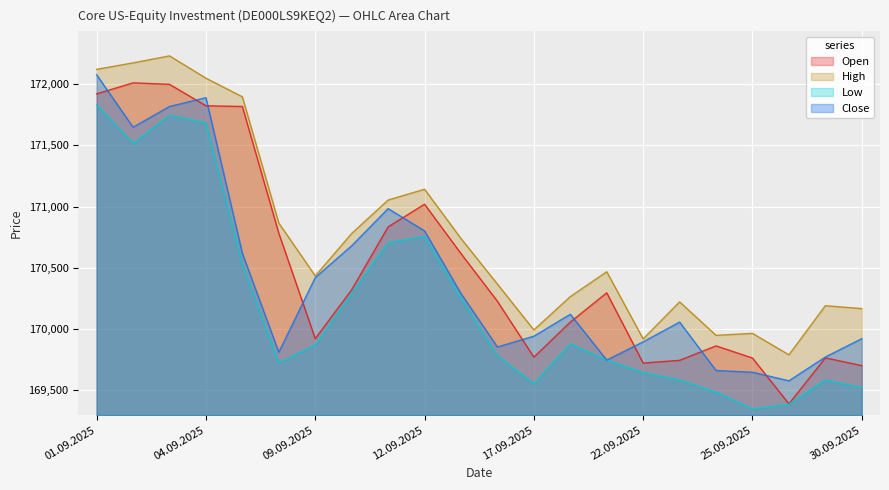

Which series has the widest spread of values?

Open